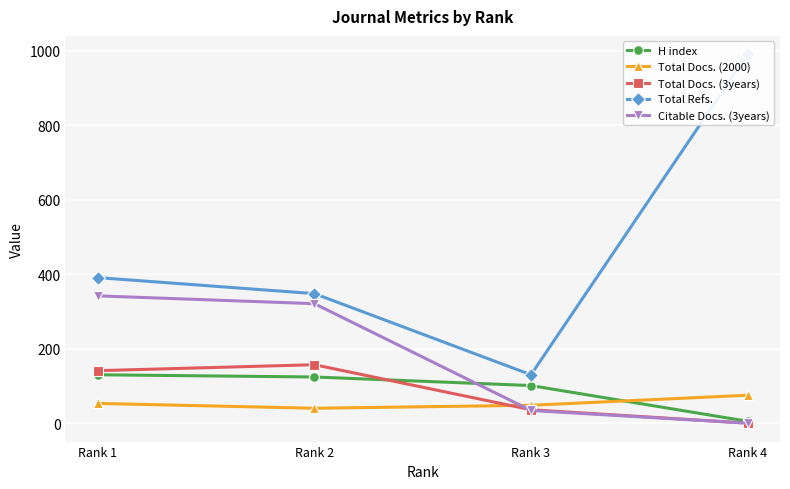

At Rank 4, list the series in order from smallest to largest.

Total Docs. (3years), Citable Docs. (3years), H index, Total Docs. (2000), Total Refs.